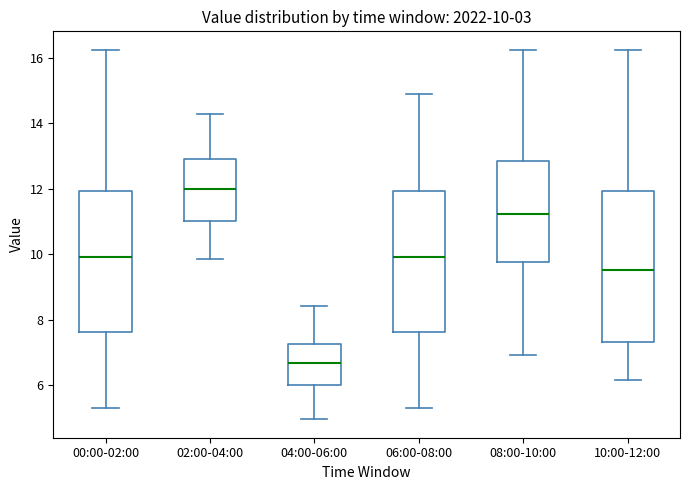

Which box is the tallest, from its lower edge to its upper edge?

10:00-12:00